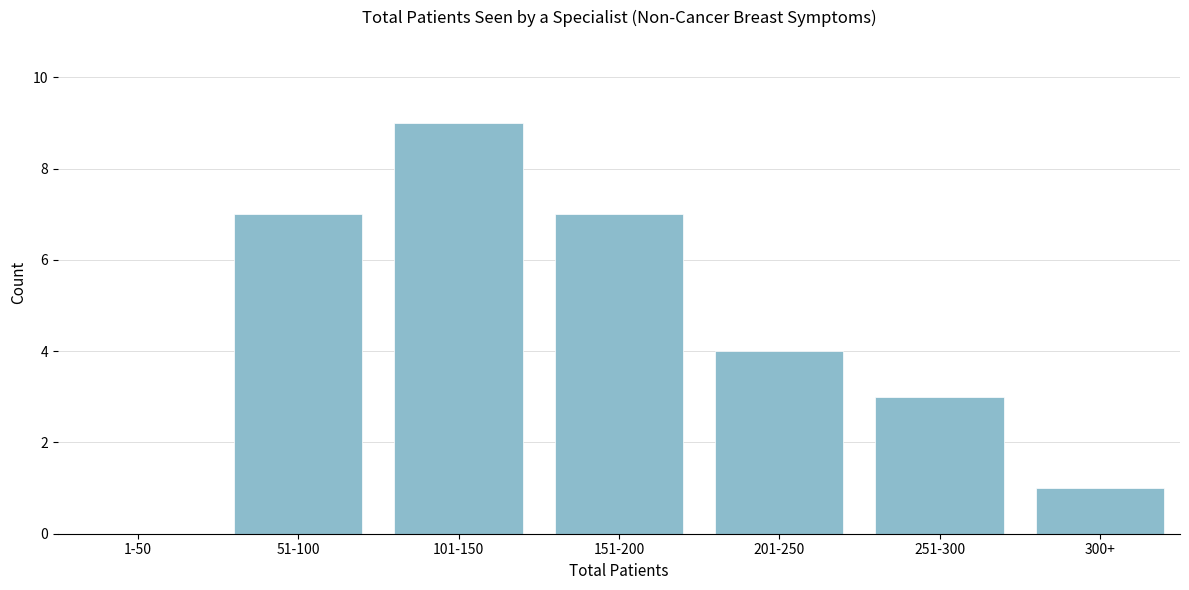

Reading right to left, what are all the values shown in this chart?

300+=1	251-300=3	201-250=4	151-200=7	101-150=9	51-100=7	1-50=0